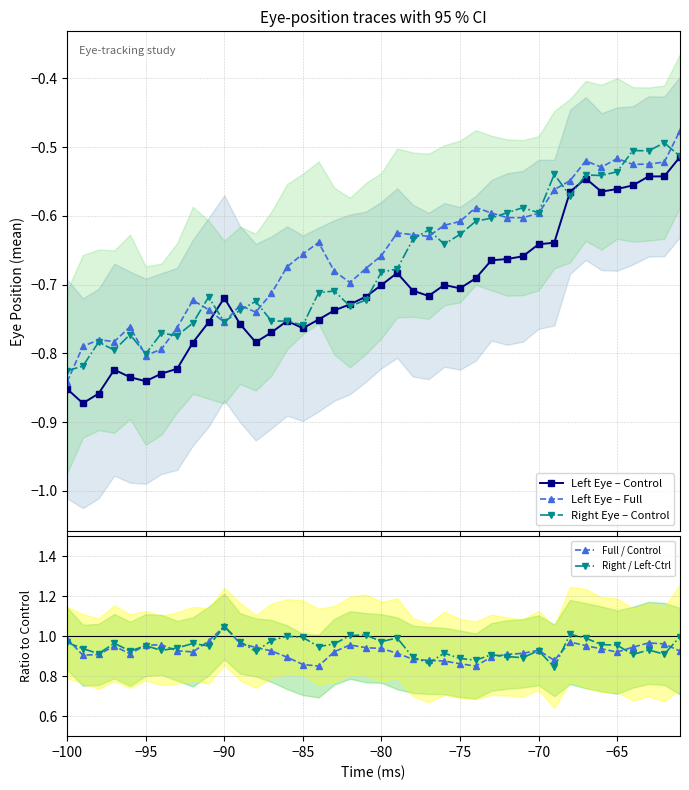

Reading right to left, what are all the values shown in this chart?

Left Eye – Control: -0.5	-0.5	-0.5	-0.6	-0.6	-0.6	-0.5	-0.6	-0.6	-0.6	-0.7	-0.7	-0.7	-0.7	-0.7	-0.7	-0.7	-0.7	-0.7	-0.7	-0.7	-0.7	-0.7	-0.8	-0.8	-0.8	-0.8	-0.8	-0.8	-0.7	-0.8	-0.8	-0.8	-0.8	-0.8	-0.8	-0.8	-0.9	-0.9	-0.9
Left Eye – Full: -0.5	-0.5	-0.5	-0.5	-0.5	-0.5	-0.5	-0.5	-0.6	-0.6	-0.6	-0.6	-0.6	-0.6	-0.6	-0.6	-0.6	-0.6	-0.6	-0.7	-0.7	-0.7	-0.7	-0.6	-0.7	-0.7	-0.7	-0.7	-0.7	-0.8	-0.7	-0.7	-0.8	-0.8	-0.8	-0.8	-0.8	-0.8	-0.8	-0.8
Right Eye – Control: -0.5	-0.5	-0.5	-0.5	-0.5	-0.5	-0.5	-0.6	-0.5	-0.6	-0.6	-0.6	-0.6	-0.6	-0.6	-0.6	-0.6	-0.6	-0.7	-0.7	-0.7	-0.7	-0.7	-0.7	-0.8	-0.8	-0.8	-0.7	-0.7	-0.8	-0.7	-0.8	-0.8	-0.8	-0.8	-0.8	-0.8	-0.8	-0.8	-0.8
Full / Control: 0.9	1.0	1.0	0.9	0.9	0.9	1.0	1.0	0.9	0.9	0.9	0.9	0.9	0.9	0.9	0.9	0.9	0.9	0.9	0.9	0.9	1.0	0.9	0.9	0.9	0.9	0.9	0.9	1.0	1.0	1.0	0.9	0.9	1.0	1.0	0.9	1.0	0.9	0.9	1.0
Right / Left-Ctrl: 1.0	0.9	0.9	0.9	1.0	1.0	1.0	1.0	0.8	0.9	0.9	0.9	0.9	0.9	0.9	0.9	0.9	0.9	1.0	1.0	1.0	1.0	1.0	0.9	1.0	1.0	1.0	0.9	1.0	1.0	1.0	1.0	0.9	0.9	1.0	0.9	1.0	0.9	0.9	1.0